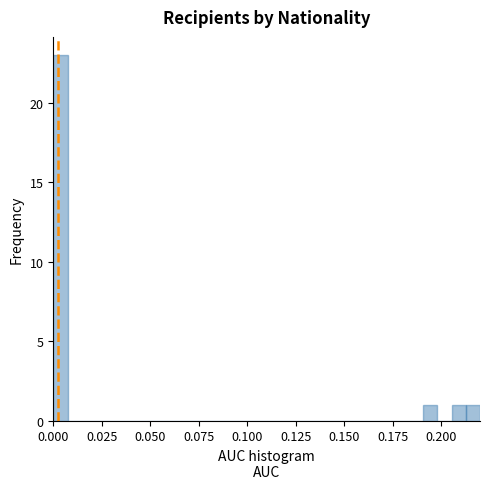

Read against the x-axis, roughly where is the centre of the tallest bar?

0.005